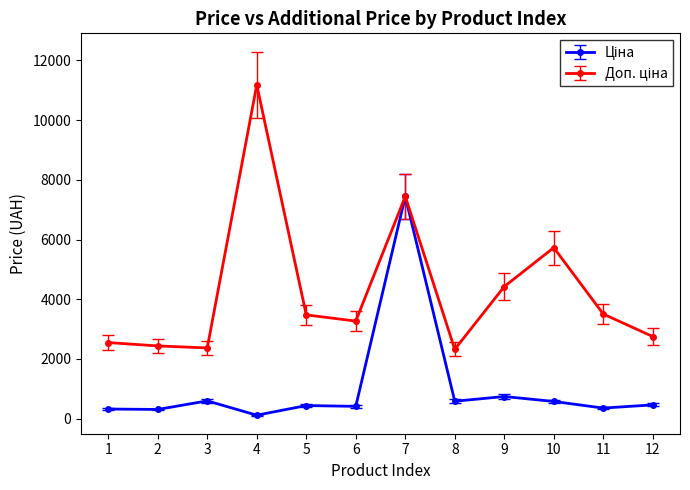

What is the difference between the highest and lowest values at 5?

3039.8